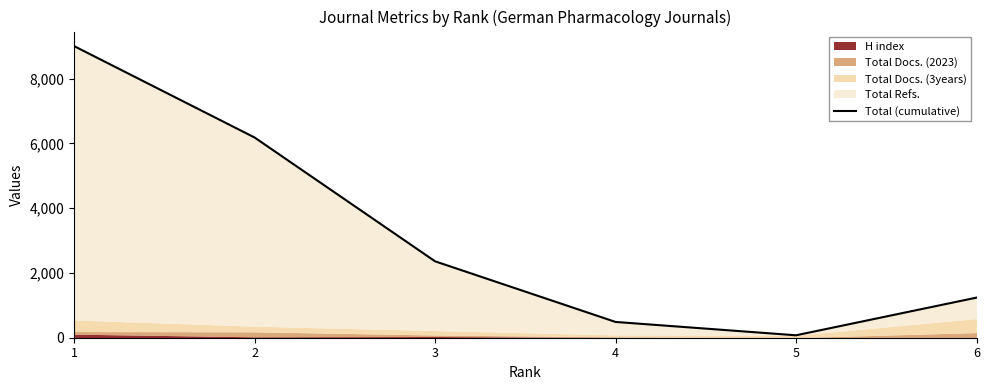

How many data points does each series have?

6